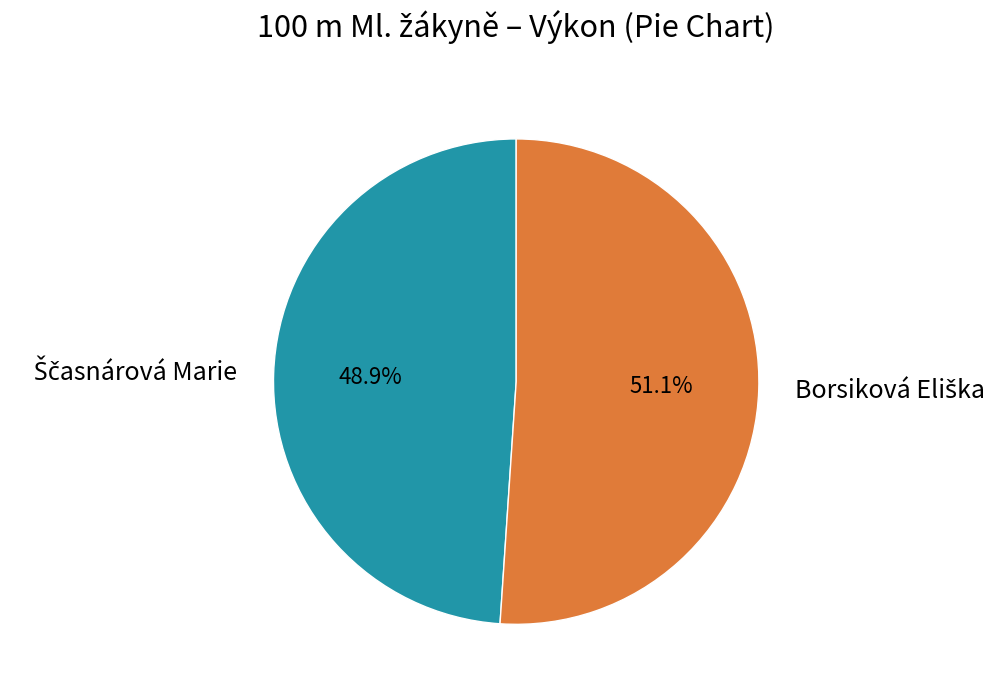

Is there a majority slice in this chart?

Yes